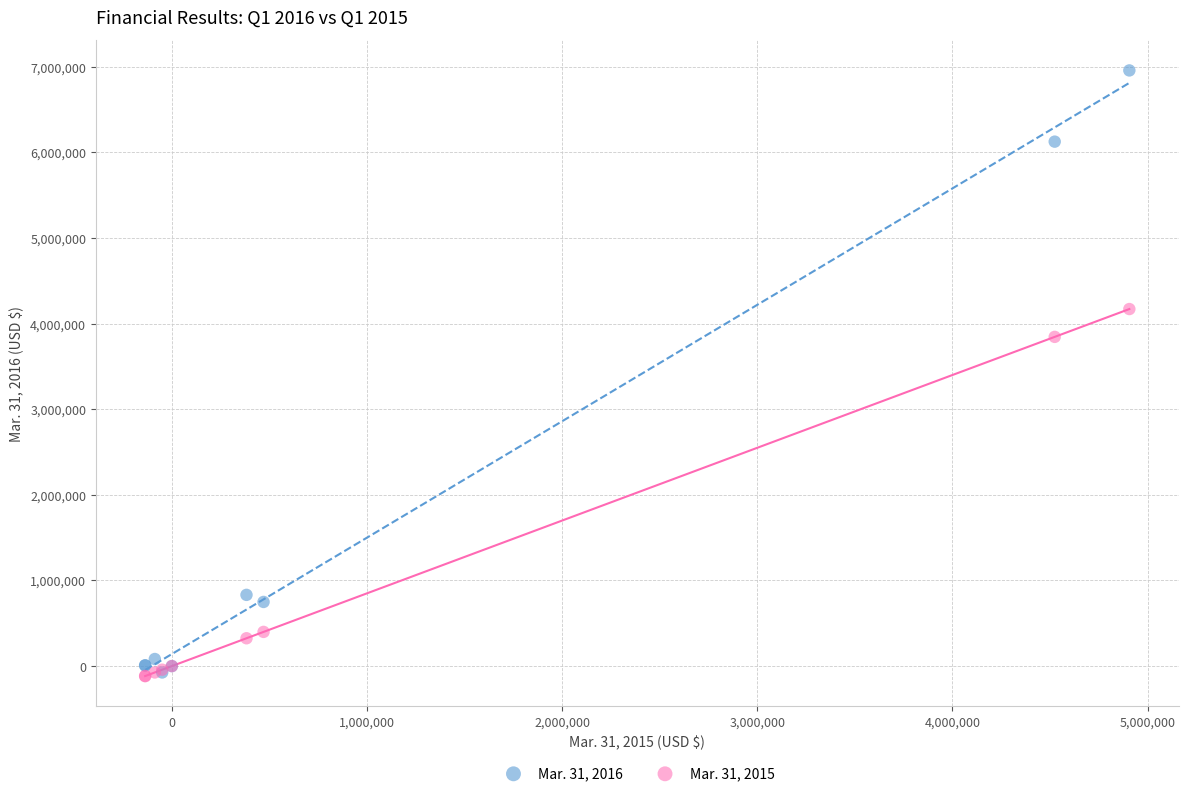

Which series has the largest Y range (max minus min)?

Mar. 31, 2016